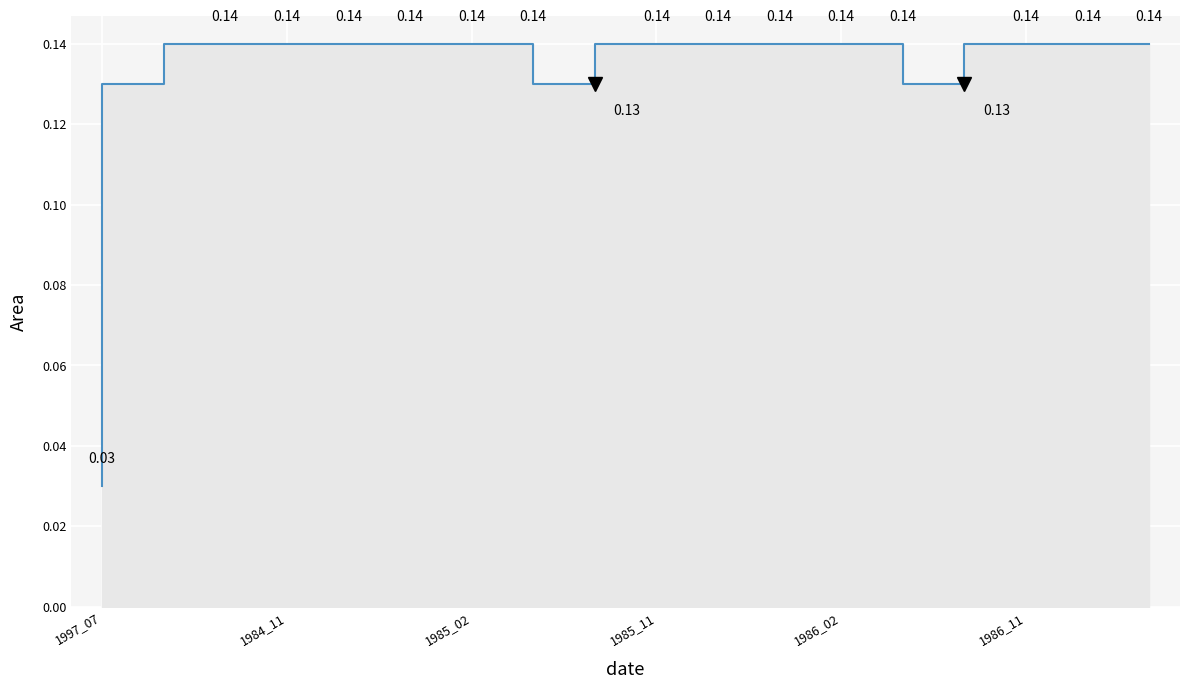

The value at 10 is 0.1. True or false?

True